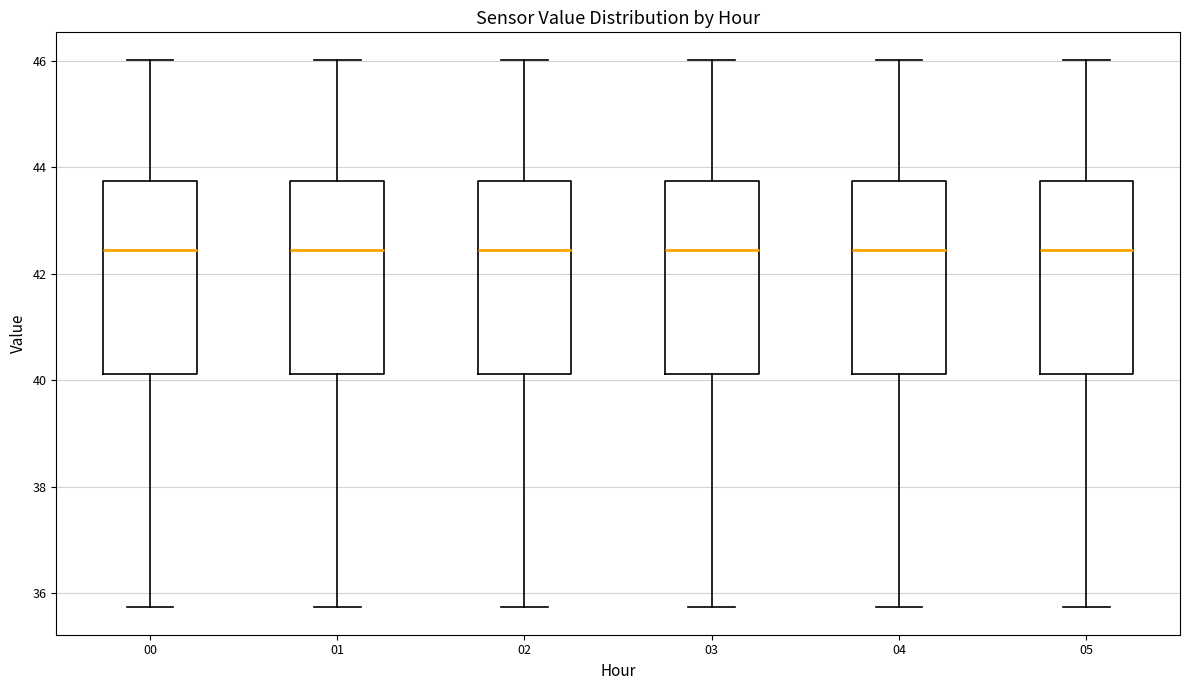

Reading left to right, transcribe this box plot: for each box, give where its median line is, the range the box spans, and where its two whiskers end, as read against the y-axis. The values are not printed on the chart, so give them approximately, as read against the axis.

00: median 42.4, box 40.2 to 43.8, whiskers 35.8 to 46.0
01: median 42.4, box 40.2 to 43.8, whiskers 35.8 to 46.0
02: median 42.4, box 40.2 to 43.8, whiskers 35.8 to 46.0
03: median 42.4, box 40.2 to 43.8, whiskers 35.8 to 46.0
04: median 42.4, box 40.2 to 43.8, whiskers 35.8 to 46.0
05: median 42.4, box 40.2 to 43.8, whiskers 35.8 to 46.0